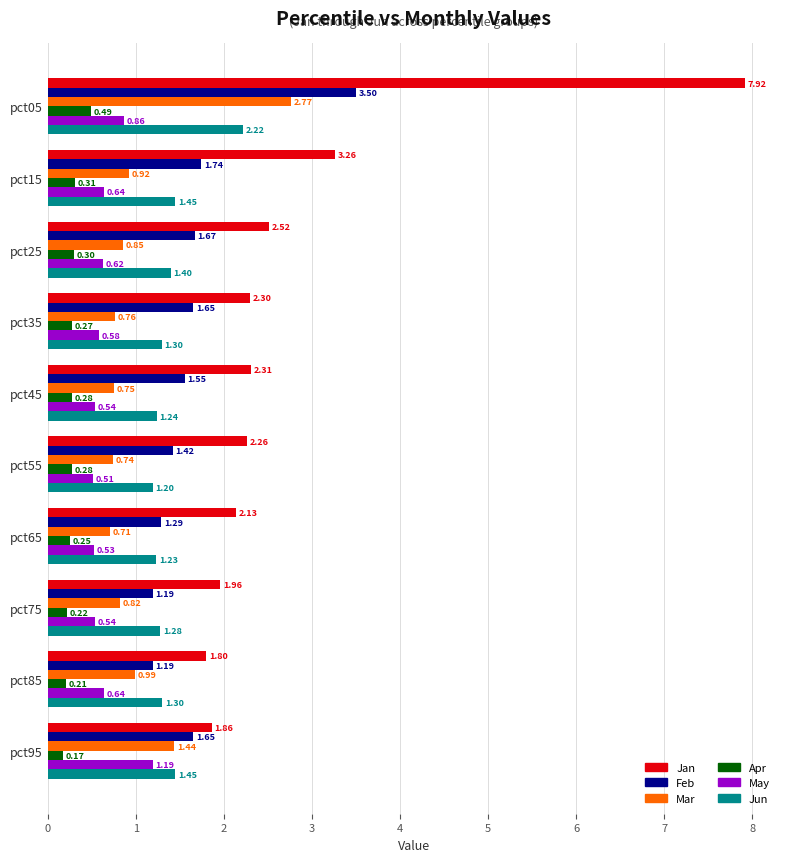

What is the sum of all Jun values?

14.1